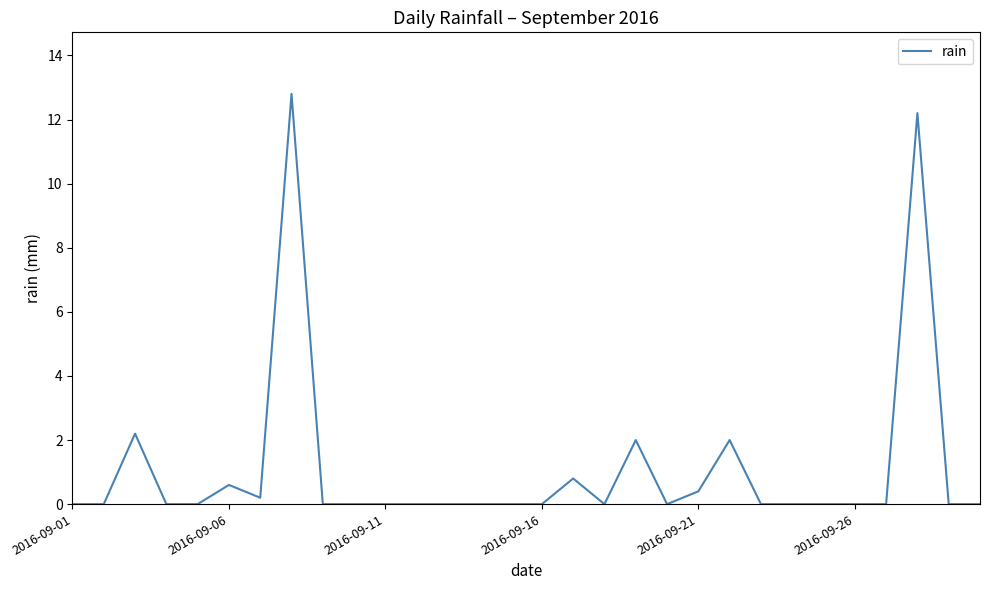

True or false: there are more than 0 points higher than both neighbors.

True